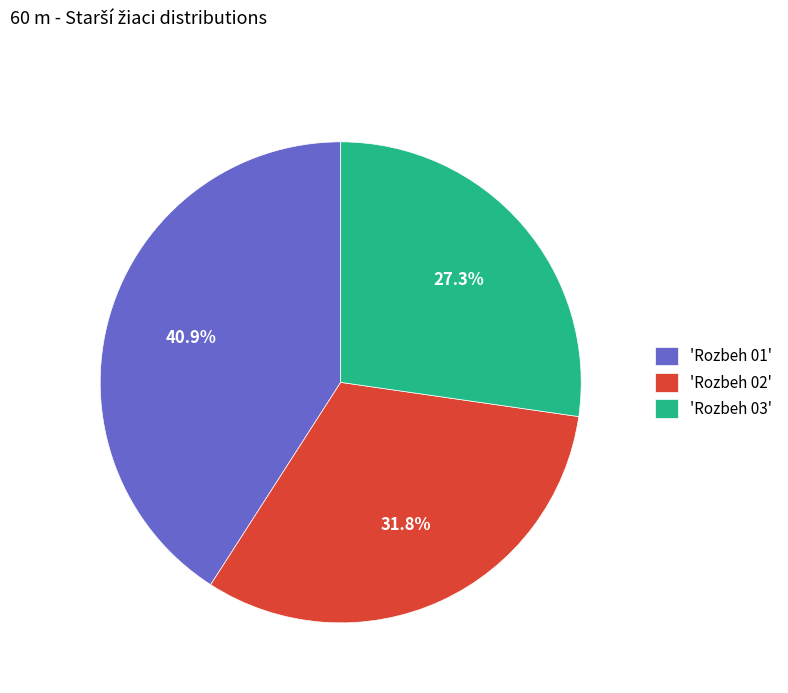

How many segments does this pie chart have?

3